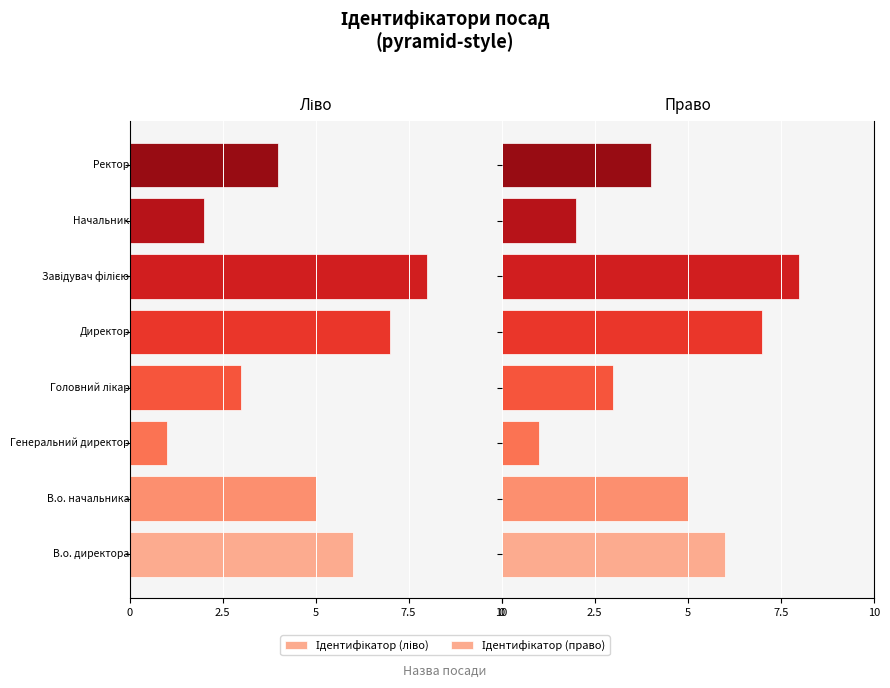

List the series in order of their overall mean, lowest first.

Ідентифікатор (ліво), Ідентифікатор (право)